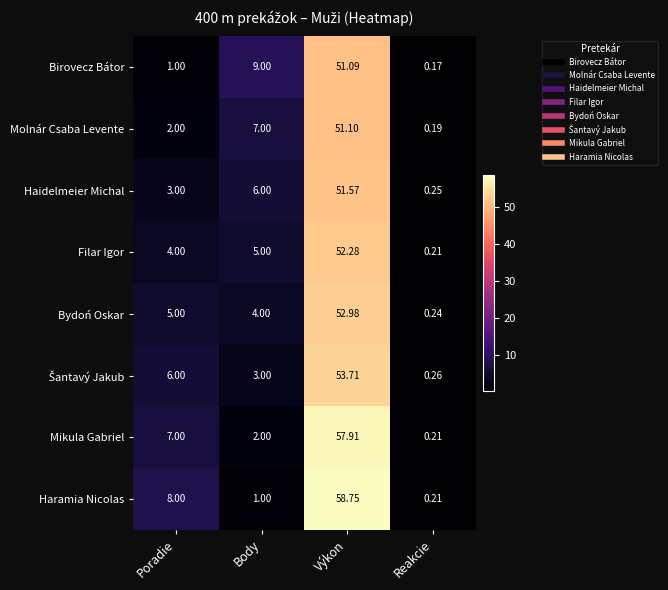

List the labels in order of Bydoń Oskar value, largest first.

Výkon, Poradie, Body, Reakcie